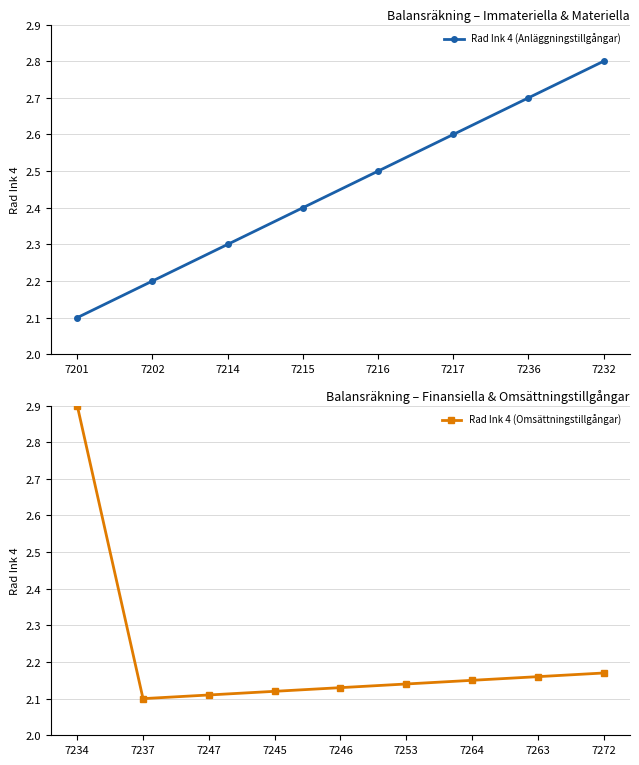

What is the sum of the values at 7246 and 7214?

4.4